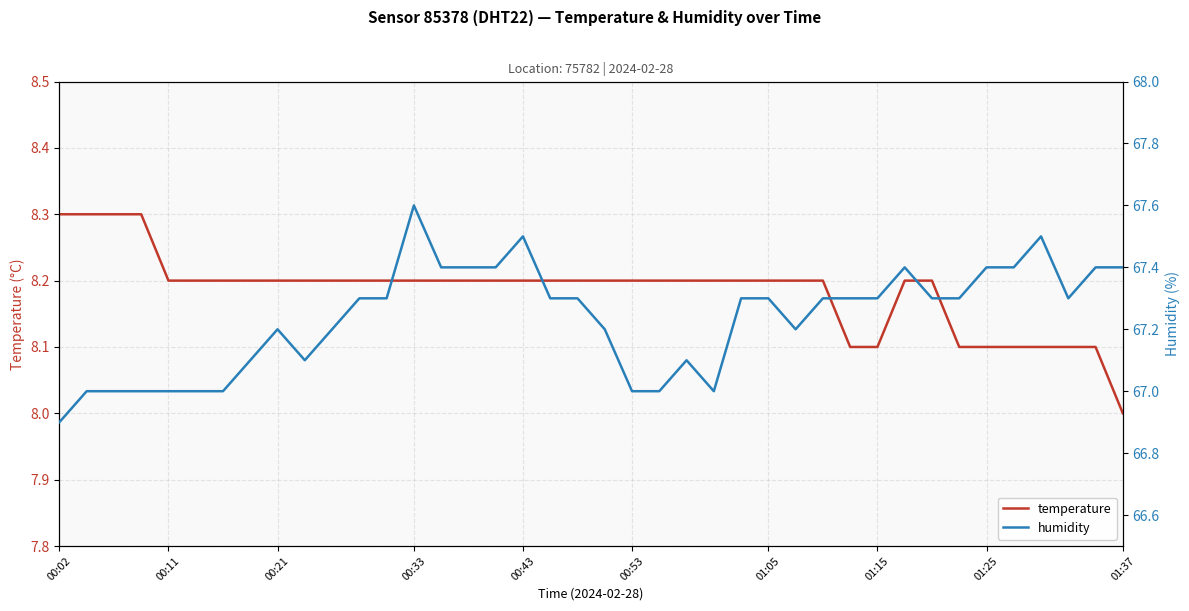

True or false: humidity has more than 1 interior local peaks.

True